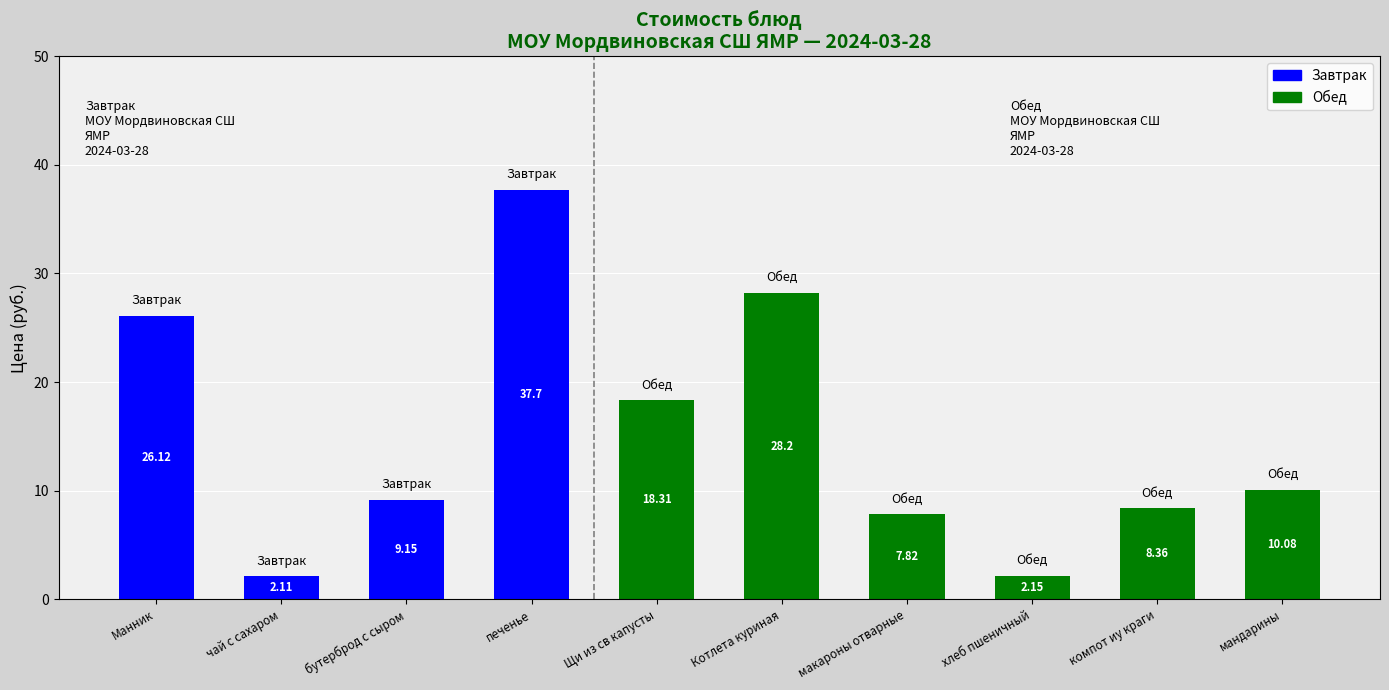

Are the bars horizontal?

No